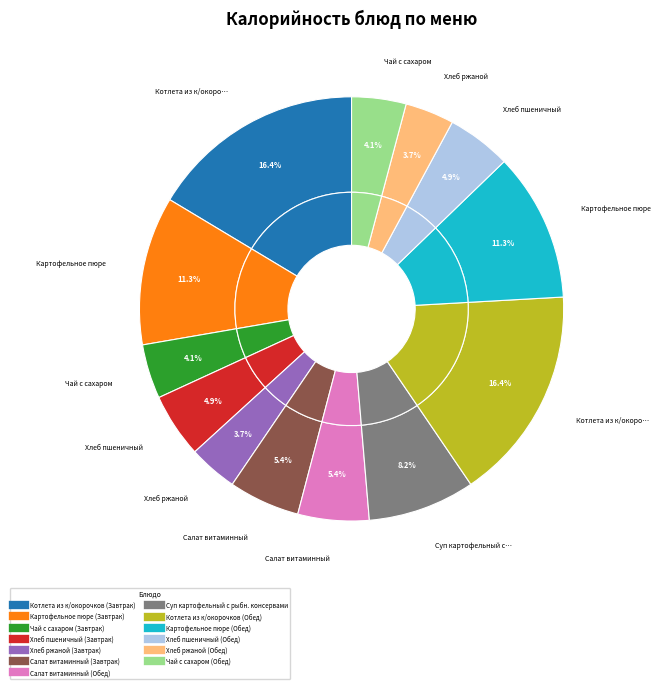

True or false: Салат витаминный (Обед) accounts for 1% of the total.

False